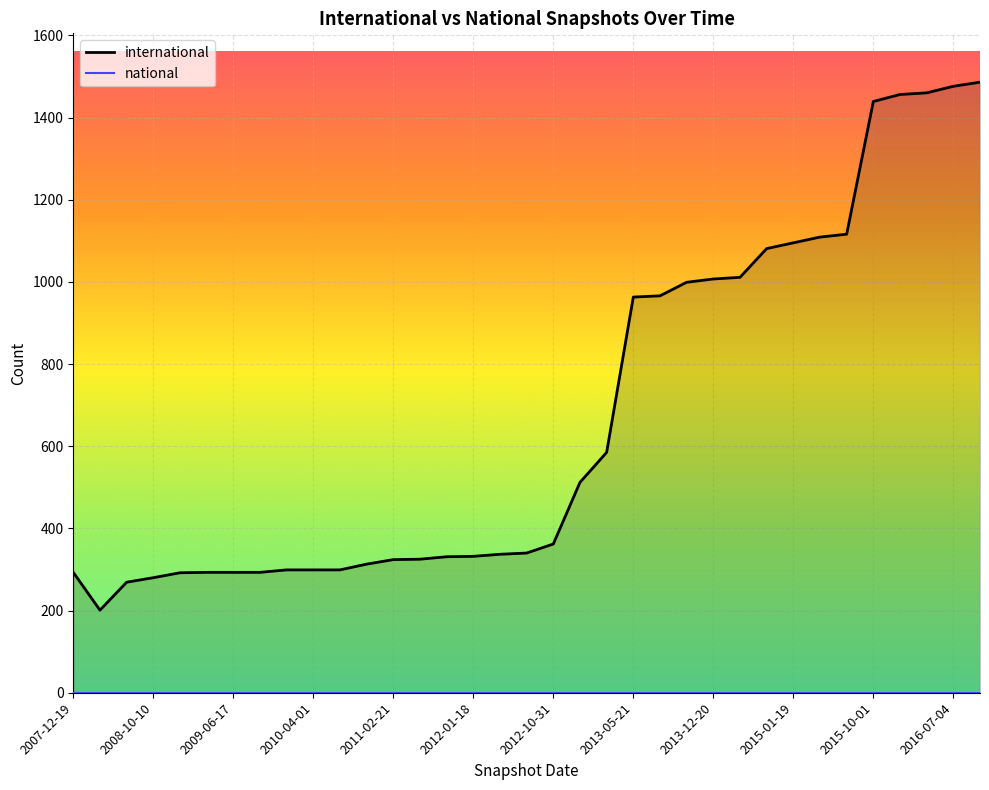

What is the greatest value displayed?

1486